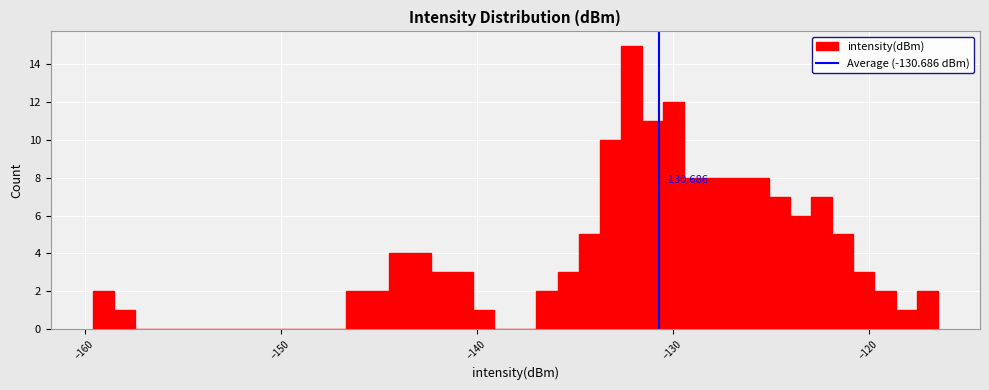

Read against the x-axis, roughly where is the centre of the tallest bar?

-132